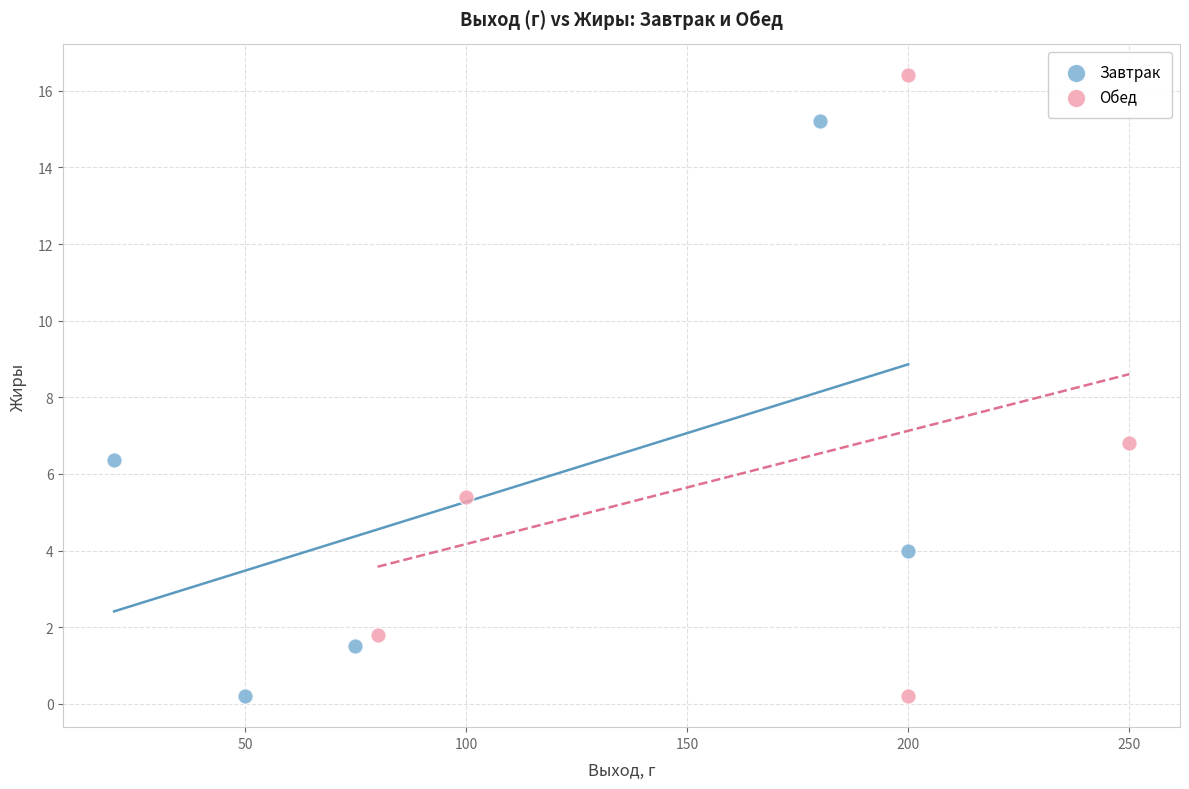

Which series contains the highest Y value?

Обед